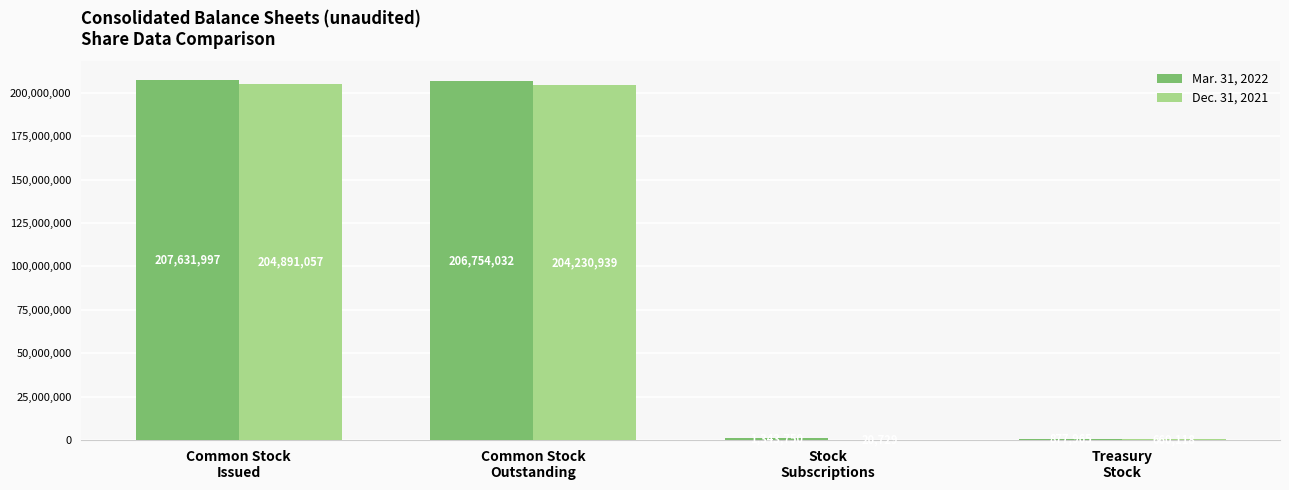

Are the bars grouped side by side (vs. stacked)?

Yes